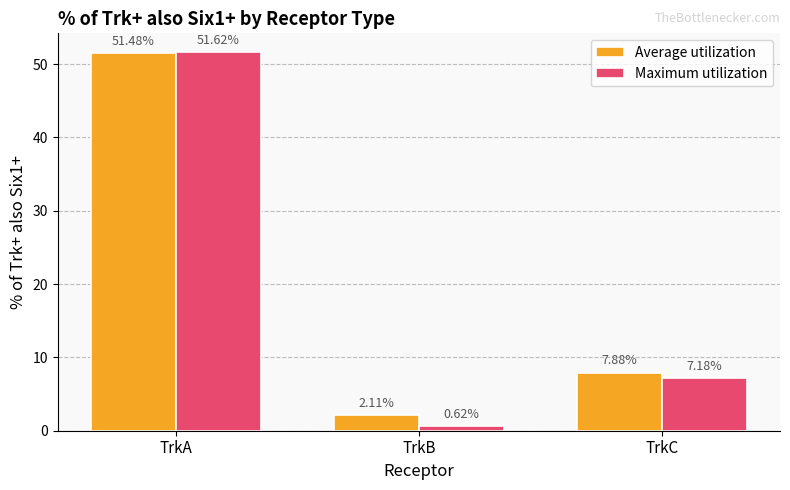

At which category is the sum across all series the highest?

TrkA